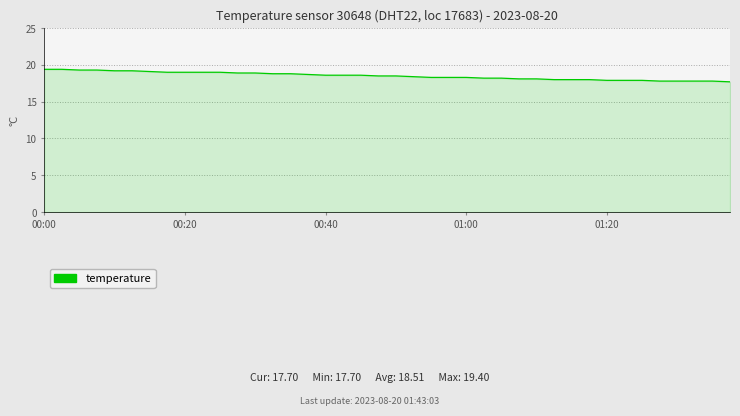

What is the greatest value displayed?

19.4